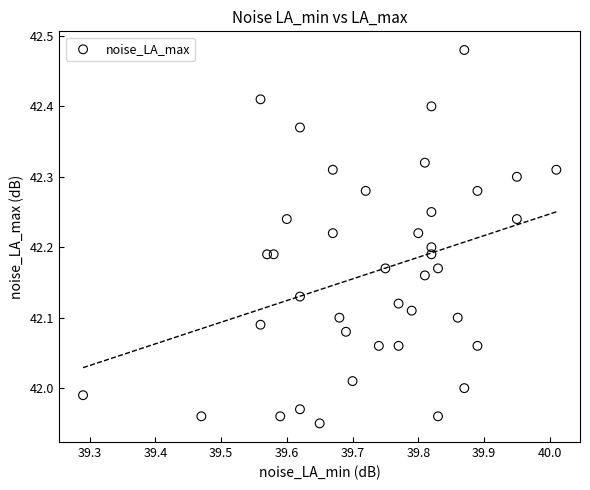

What is the range of Y values (max minus min)?

0.5